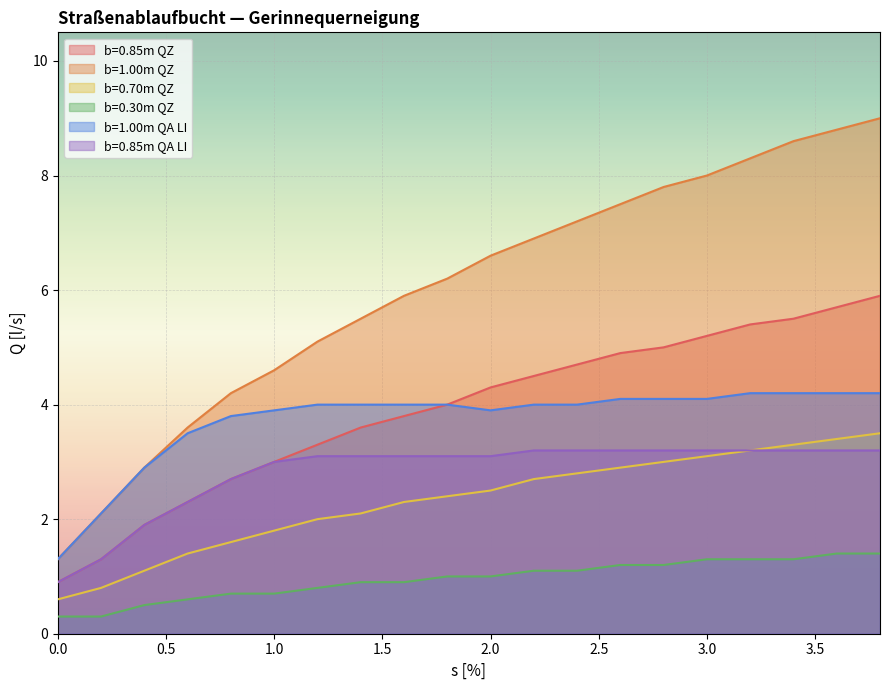

Is the value of b=0.85m QZ at 2.8 greater than the value of b=0.70m QZ at 3.2?

Yes